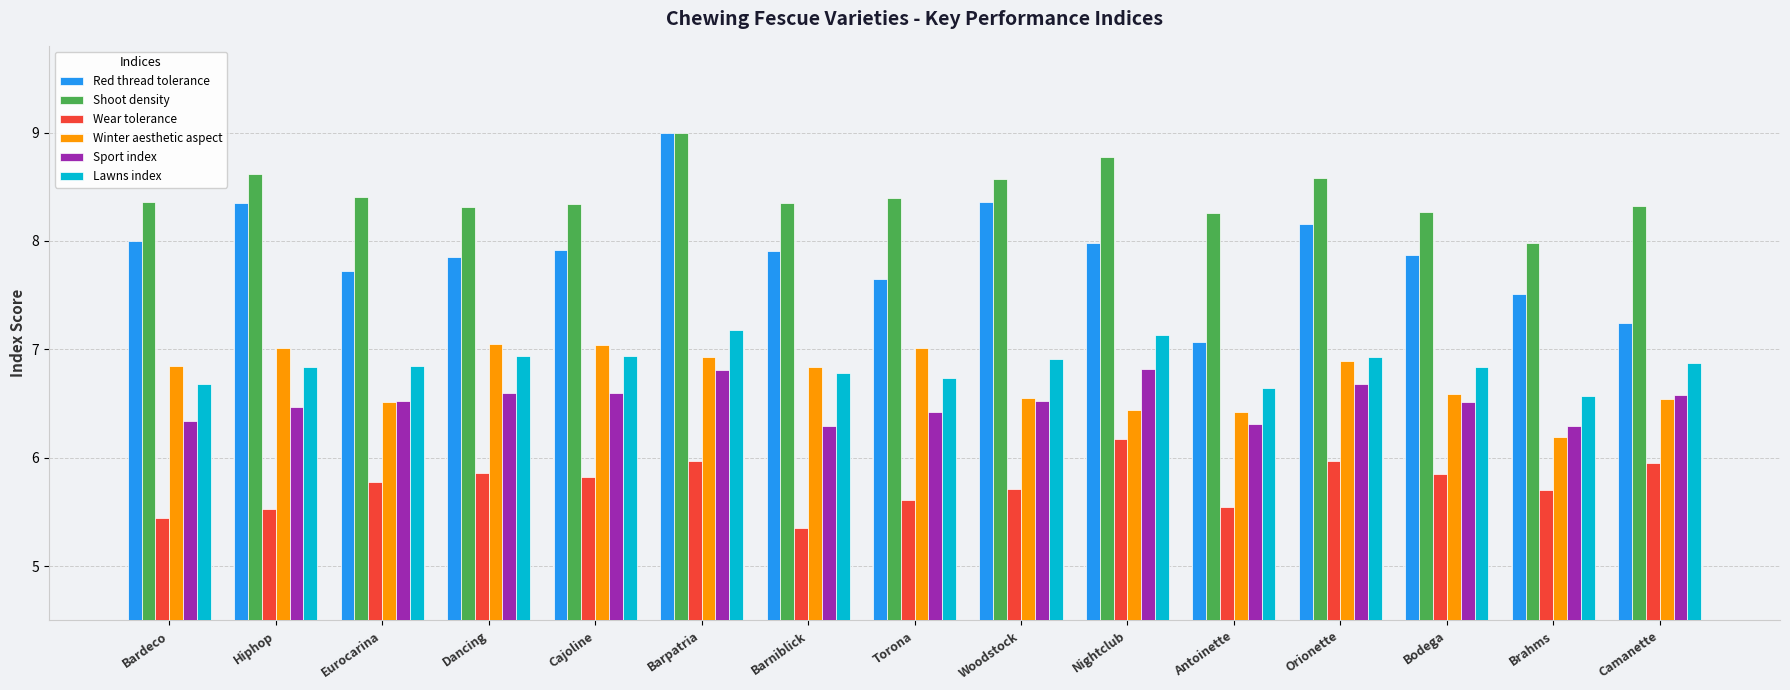

Read the Lawns index value at Brahms.

6.6